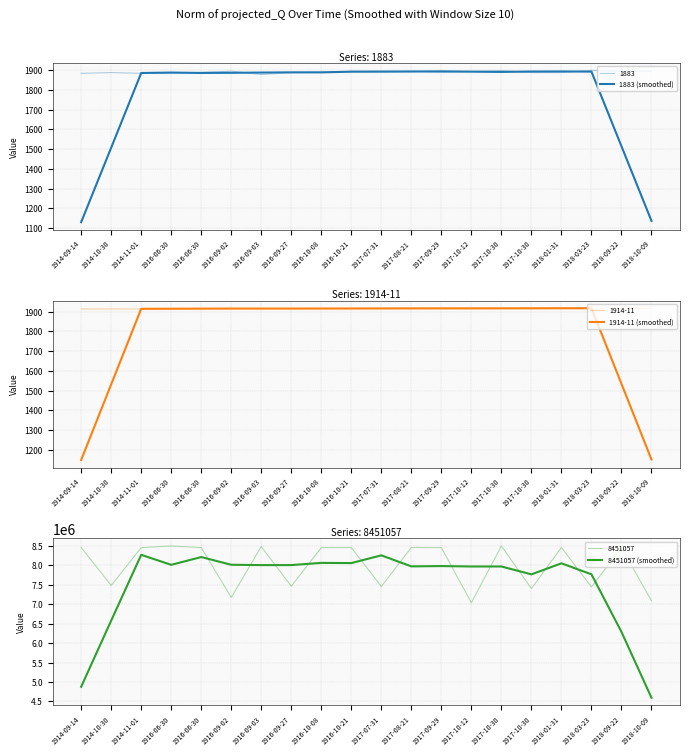

What is the minimum value for 1914-11 (smoothed)?

1148.4